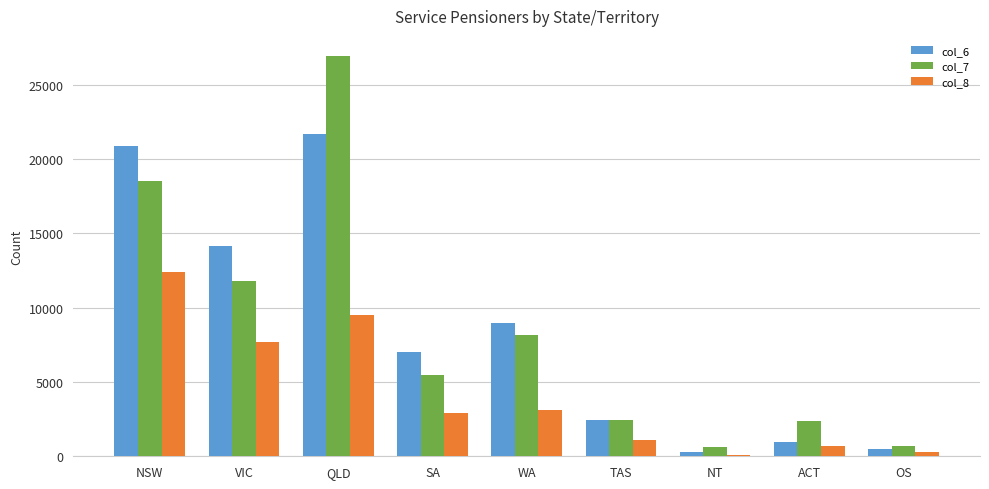

What is the label of the 3rd bar from the right?

NT